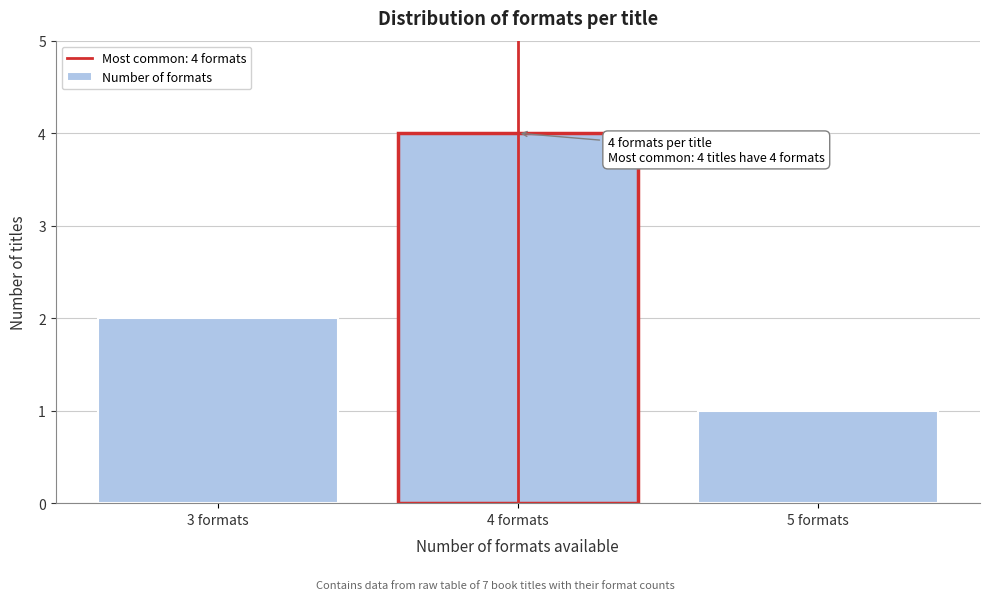

Reading right to left, list all the values displayed in this chart.

5 formats=1	4 formats=4	3 formats=2